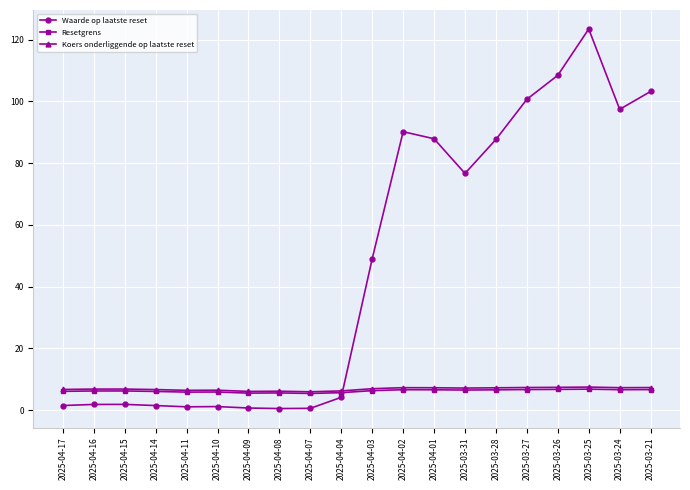

What is the difference between the highest and lowest values at 2025-03-26?

101.7